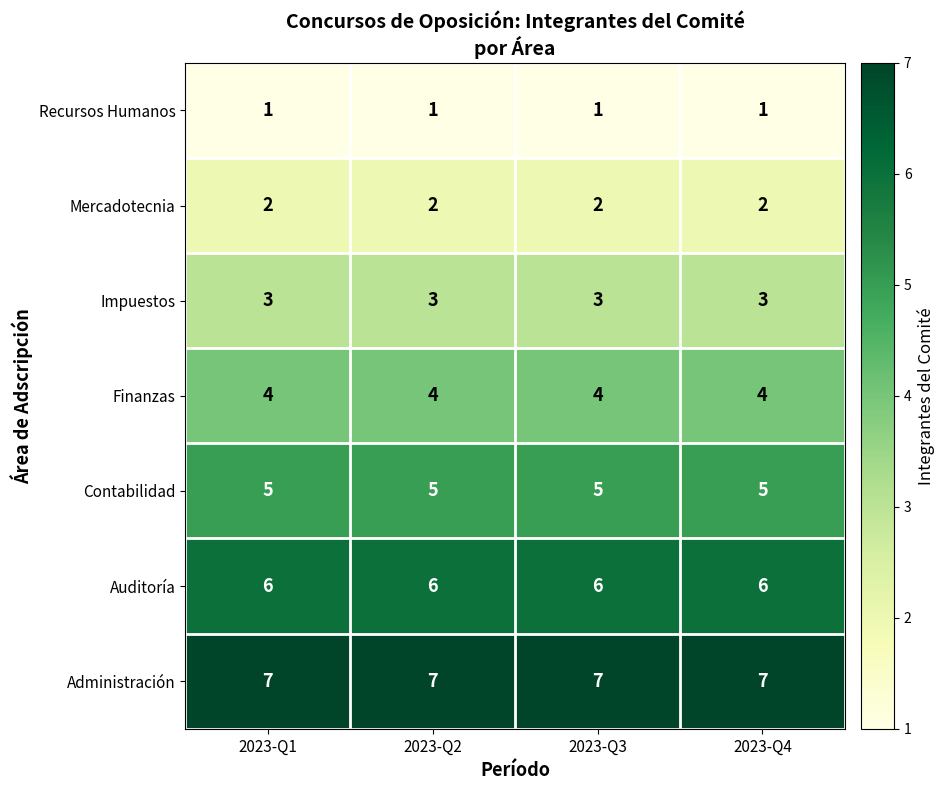

The value of Administración at 2023-Q3 is 12. True or false?

False